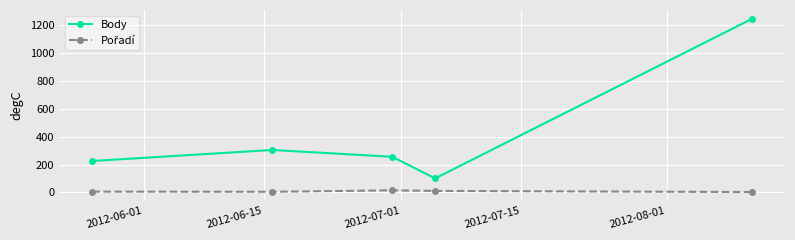

Which series has the widest spread of values?

Body